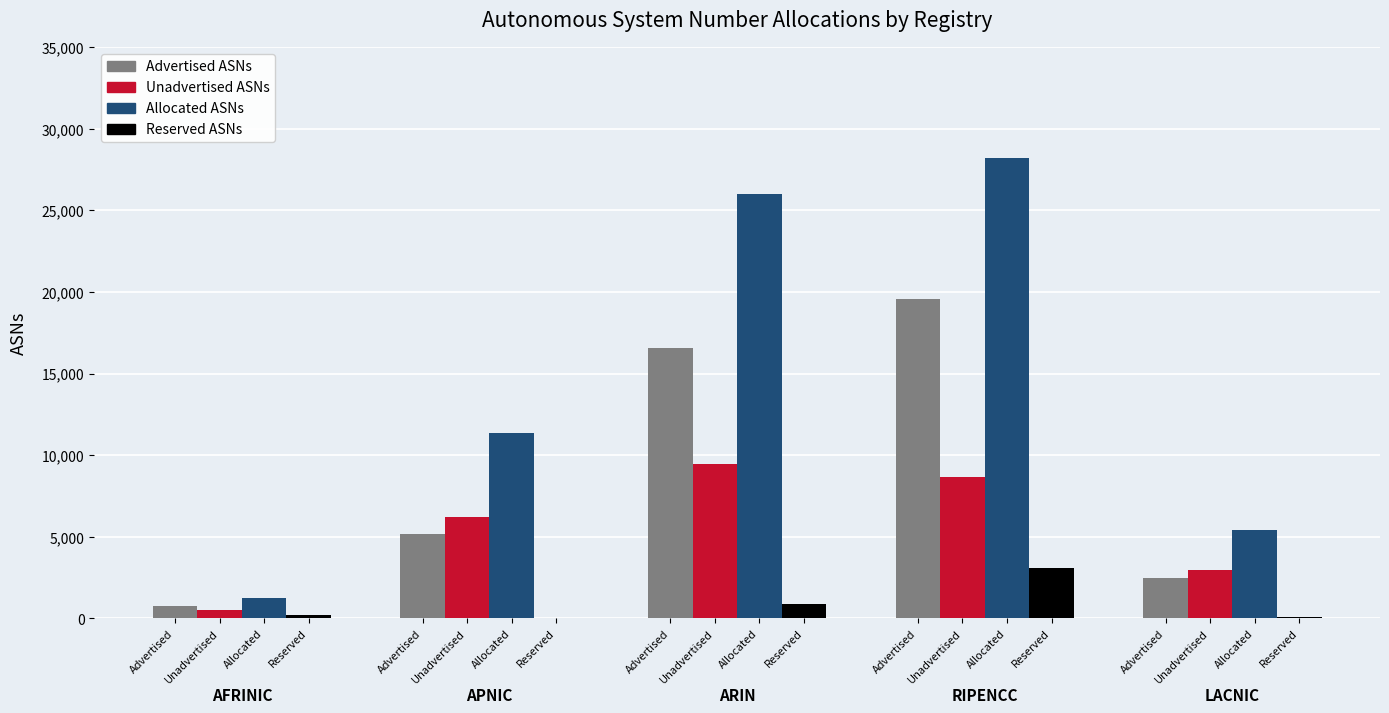

What are all the series names shown in the legend?

Advertised ASNs, Unadvertised ASNs, Allocated ASNs, Reserved ASNs